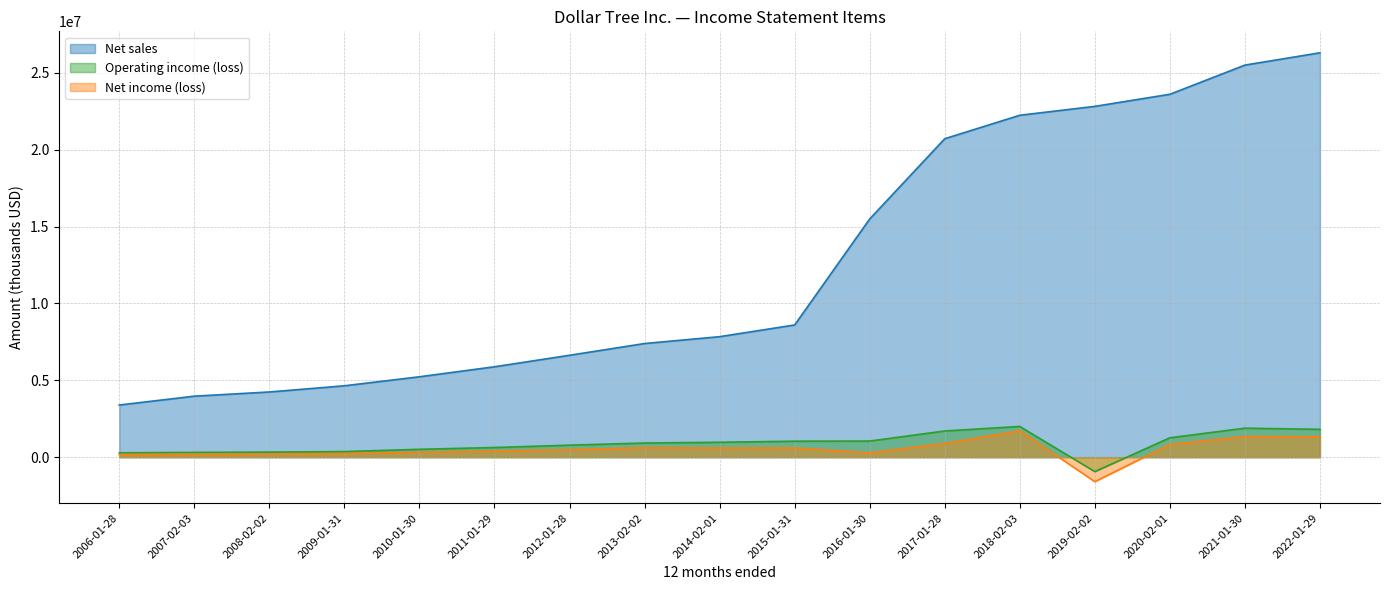

True or false: Net income (loss) has a value of 347480 at 2013-02-02.

False